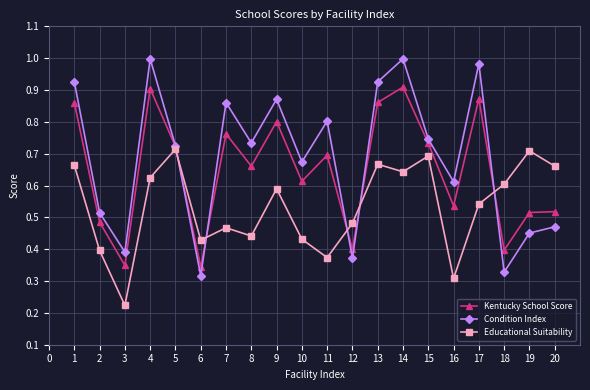

After their last crossing, which series has the higher values: Kentucky School Score or Educational Suitability?

Educational Suitability